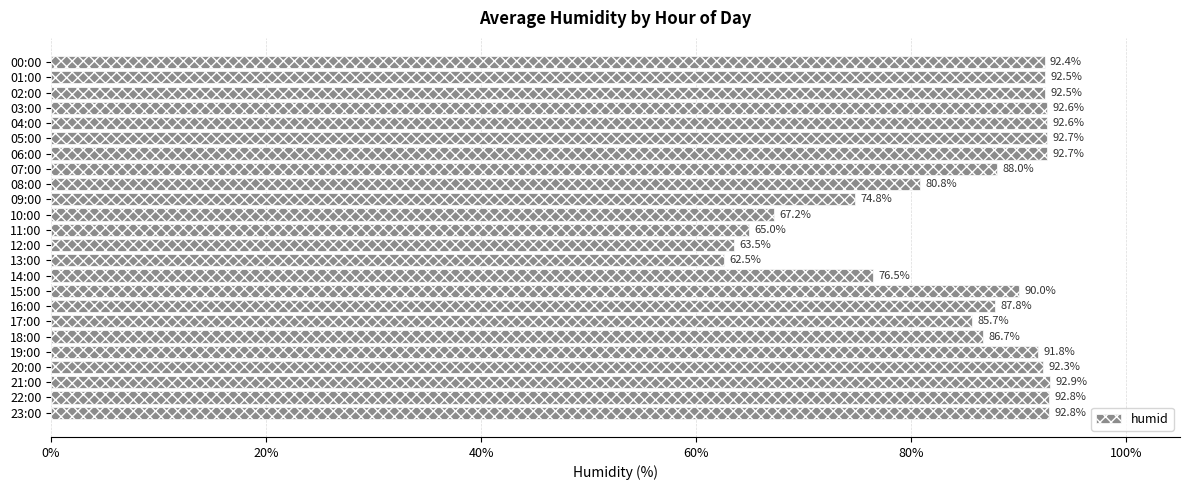

What is the maximum value shown in the chart?

92.9